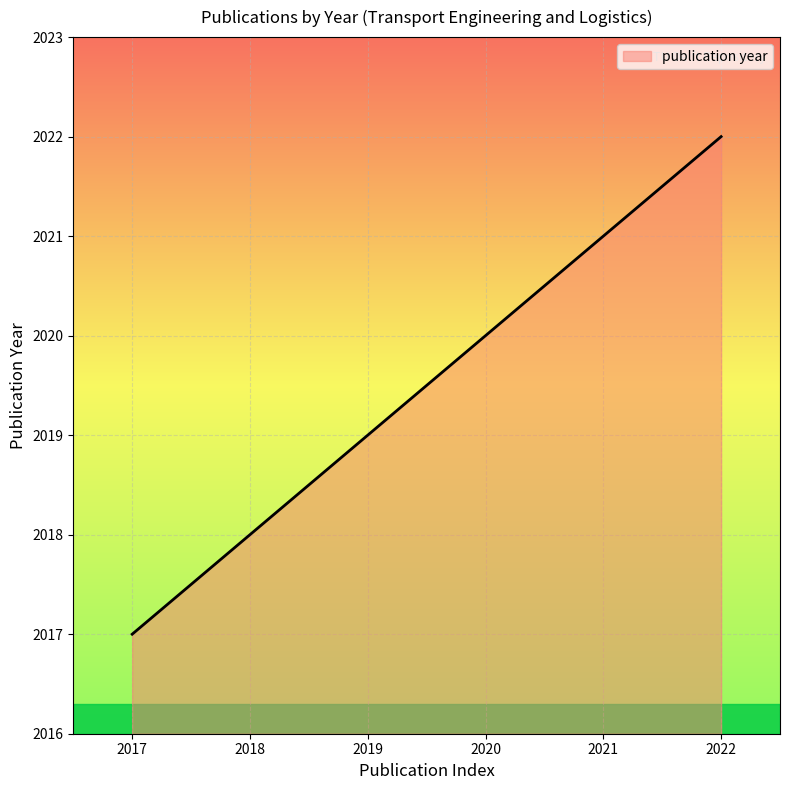

What is the greatest value displayed?

2022